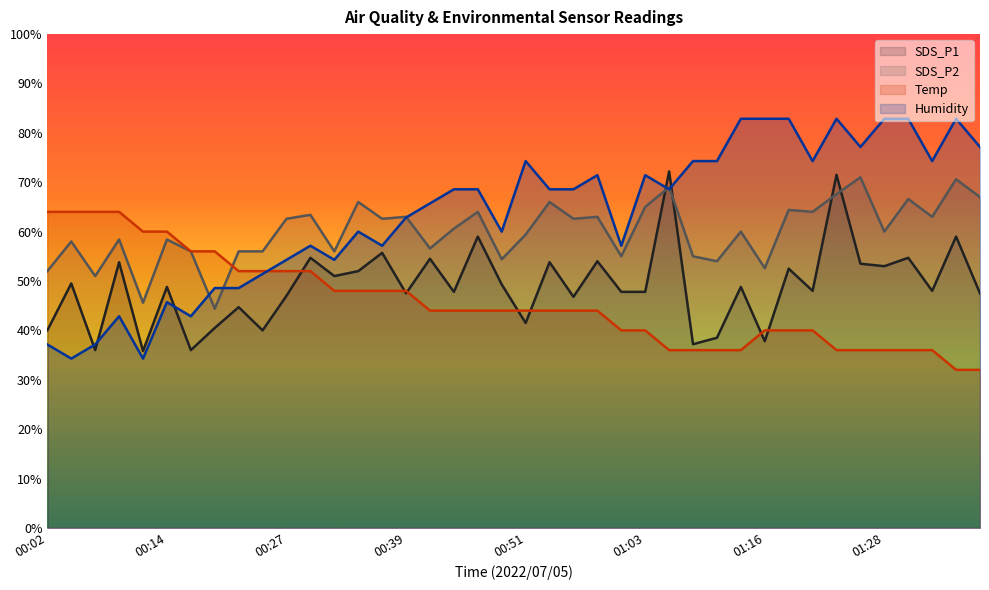

Which has a higher value, 01:37 or 01:28?

01:28